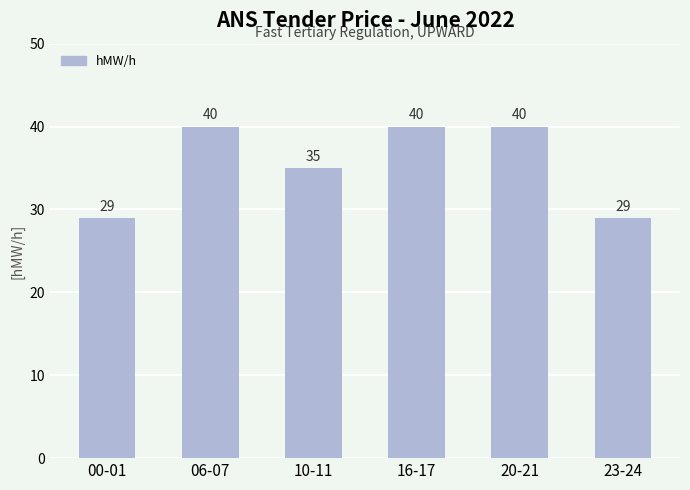

True or false: the data shows 21 at 06-07.

False